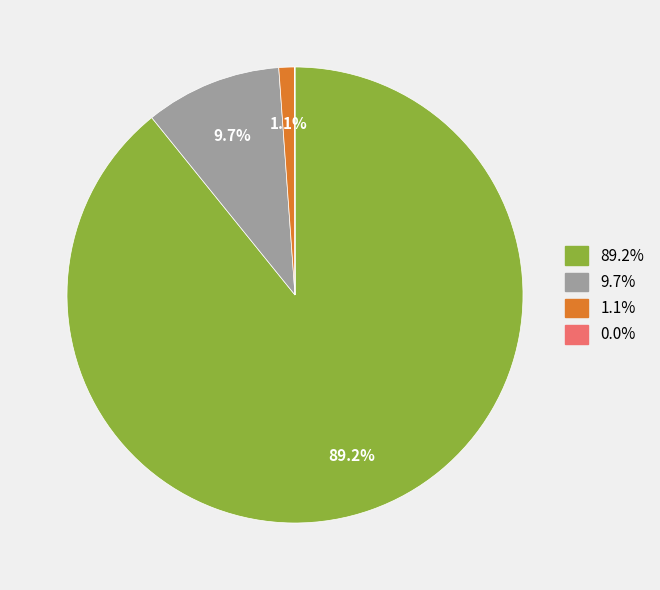

Is there any slice that represents more than half of the pie?

Yes